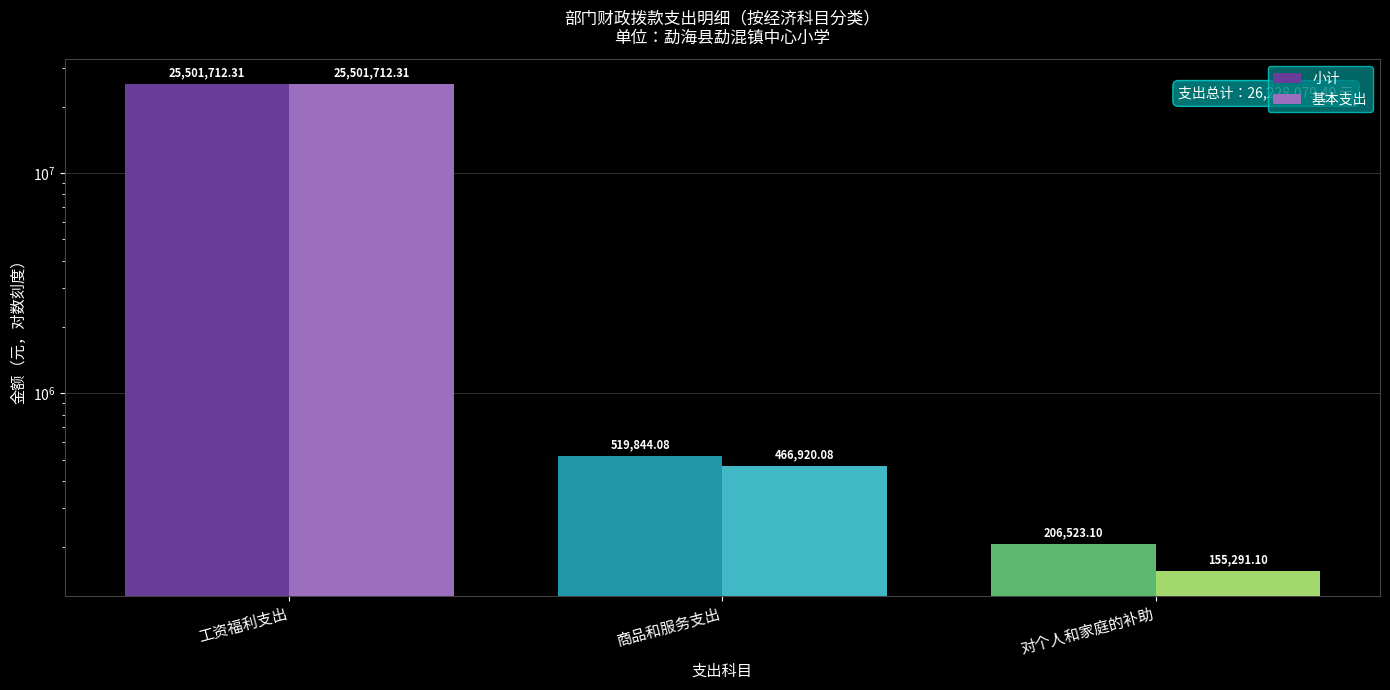

What is the label of the 3rd bar from the right?

工资福利支出